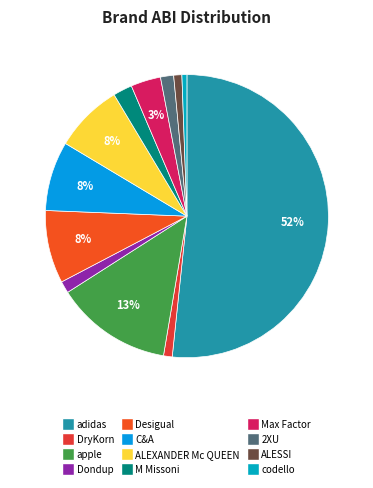

What portion of the pie excludes ALEXANDER Mc QUEEN?

92.2%